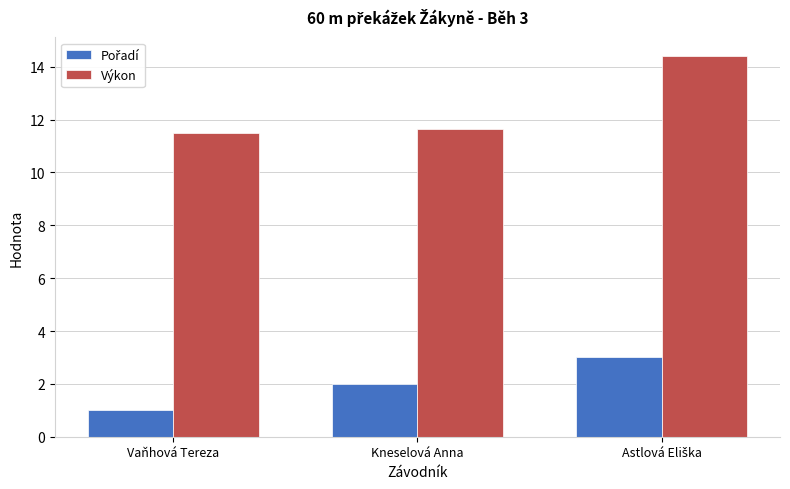

Which series has the widest spread of values?

Výkon